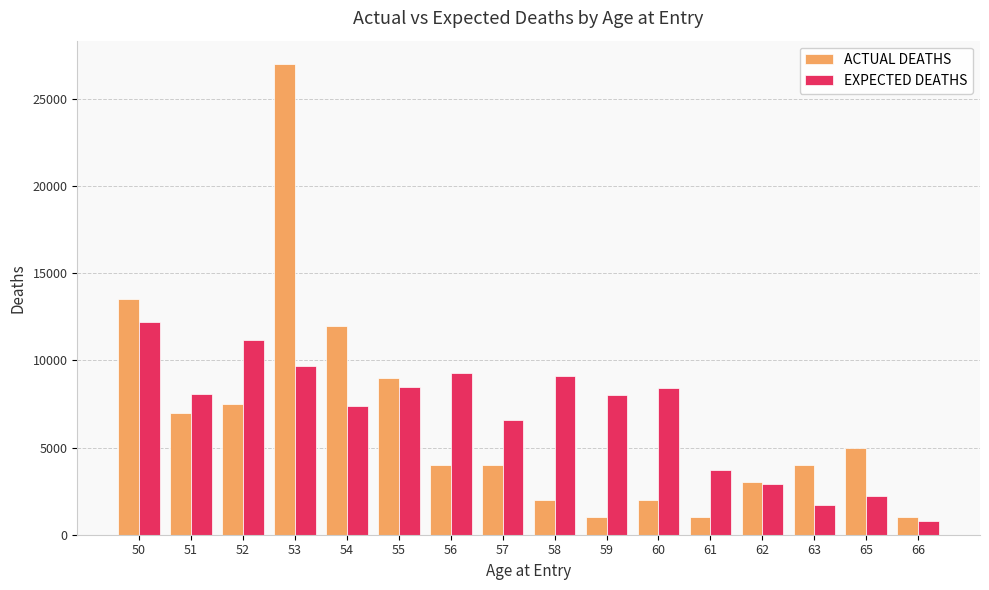

Which label corresponds to the largest value in the chart?

53